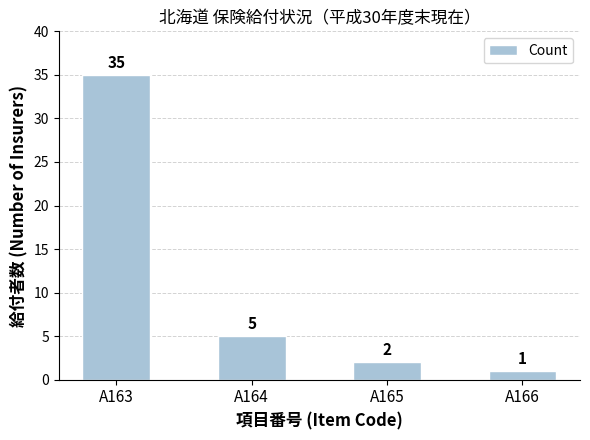

How many data points are less than 5?

2